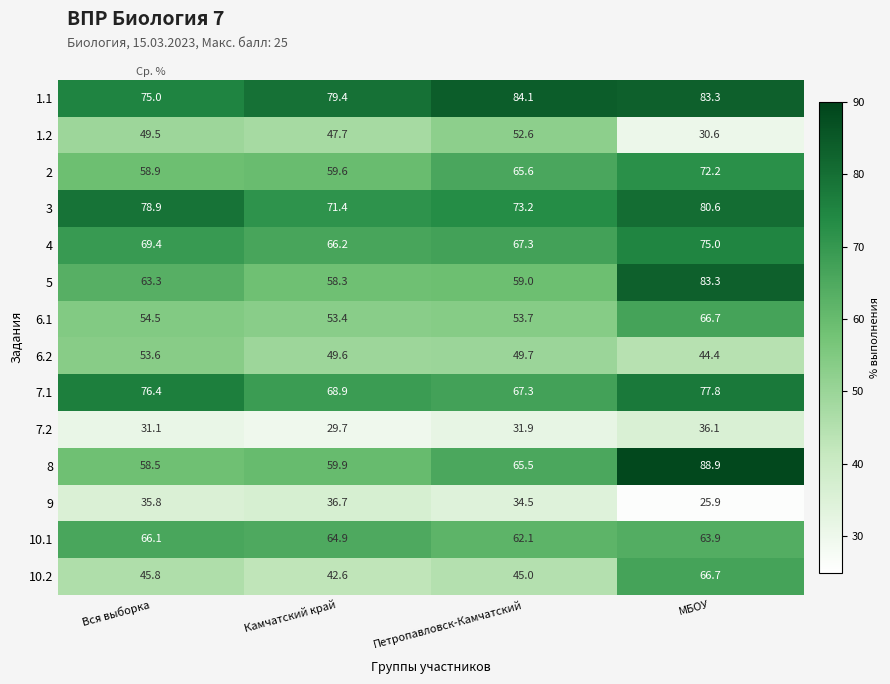

Count the number of categories in the chart.

4